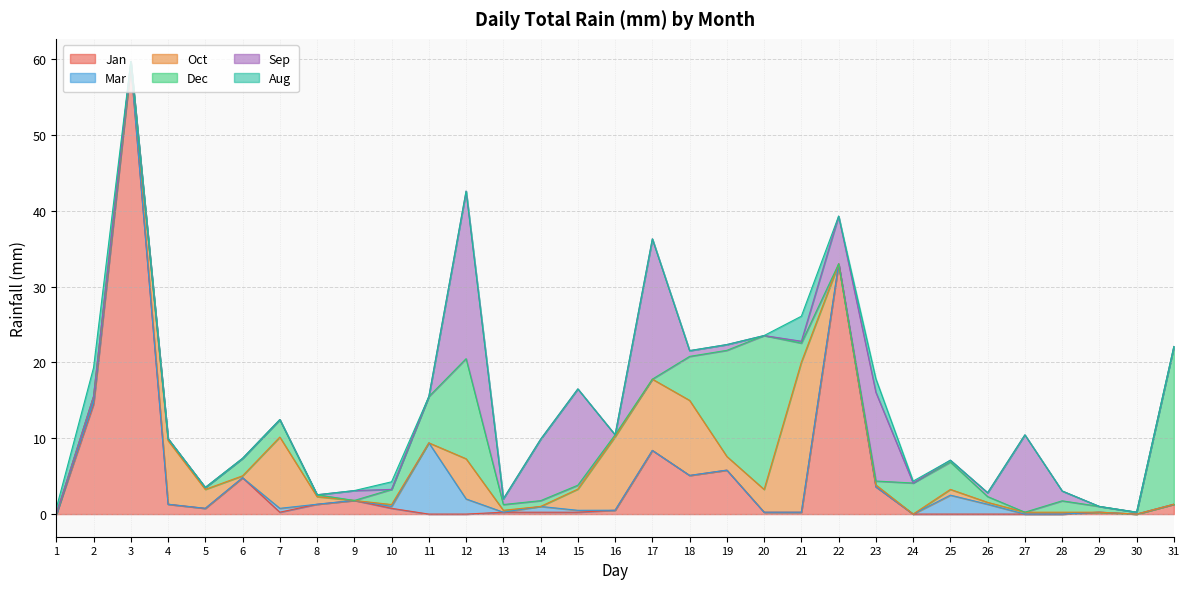

Is it true that Jan equals 7.4 at 18?

False